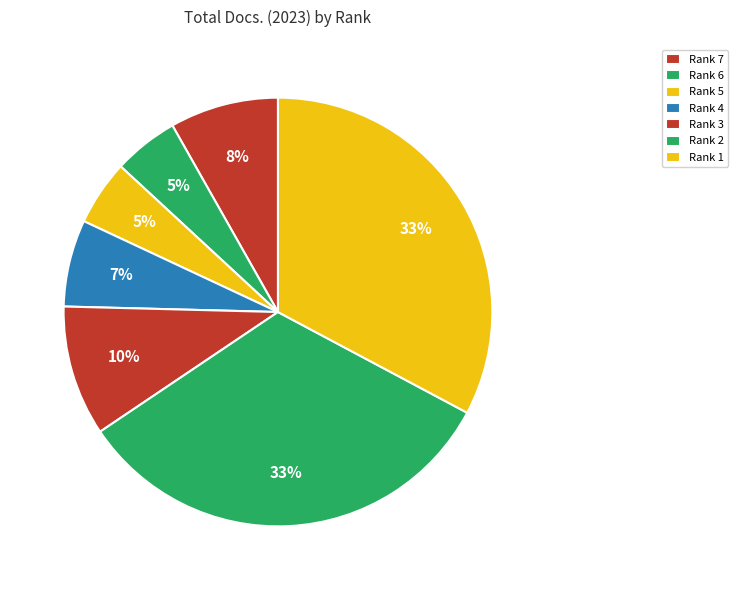

To the nearest percent, what percentage of the pie is Rank 4?

7%